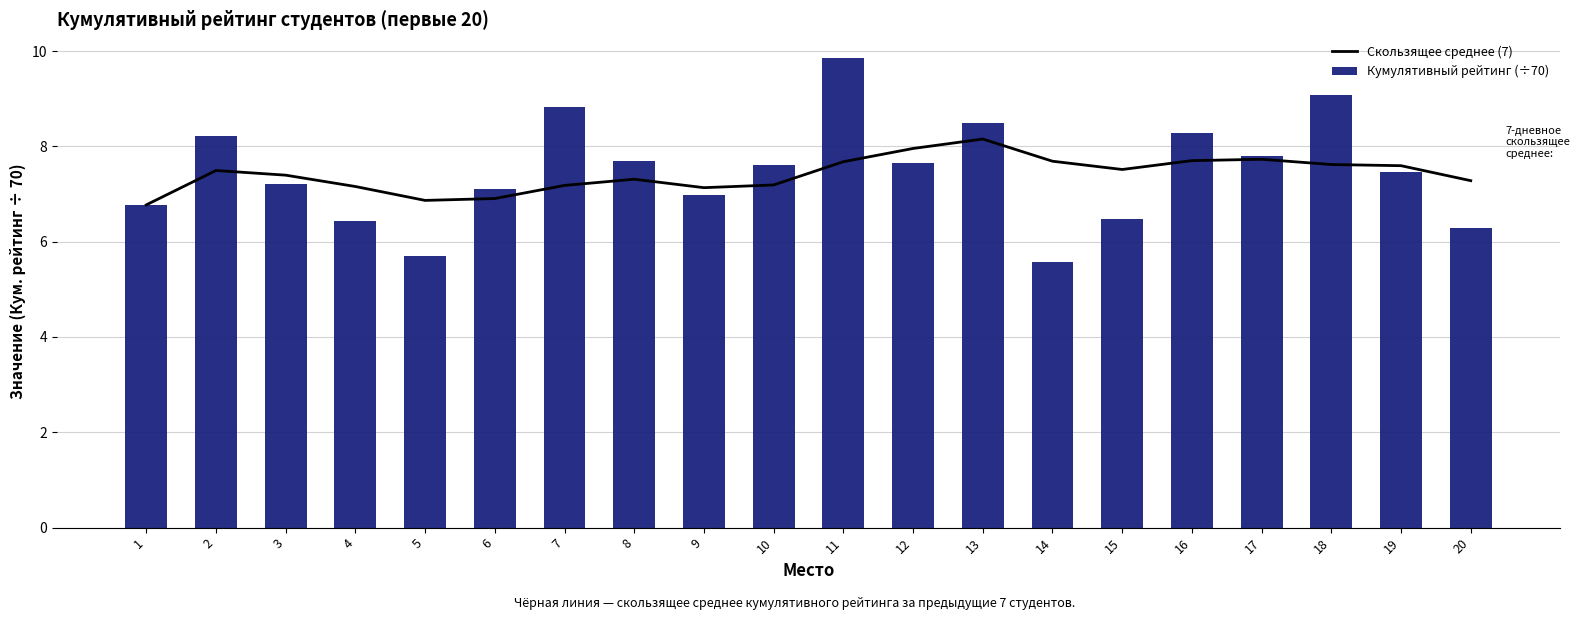

How many data points in Скользящее среднее (7) are less than 7?

3